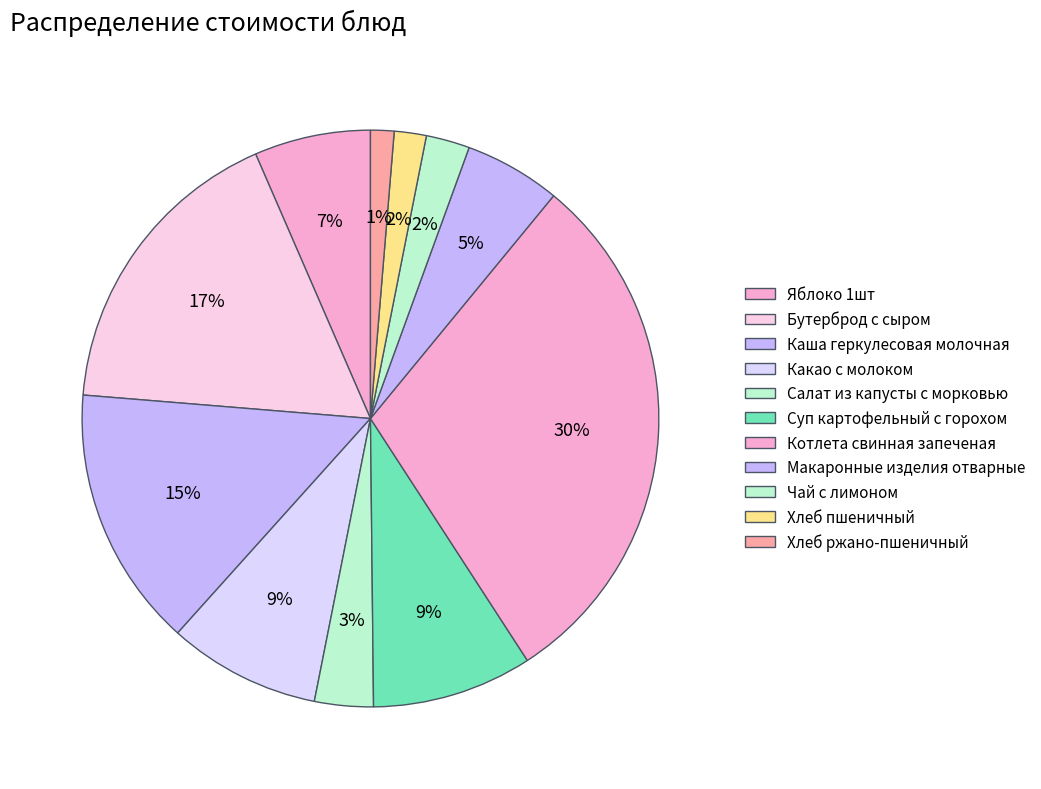

Between Хлеб пшеничный and Хлеб ржано-пшеничный, which is larger?

Хлеб пшеничный